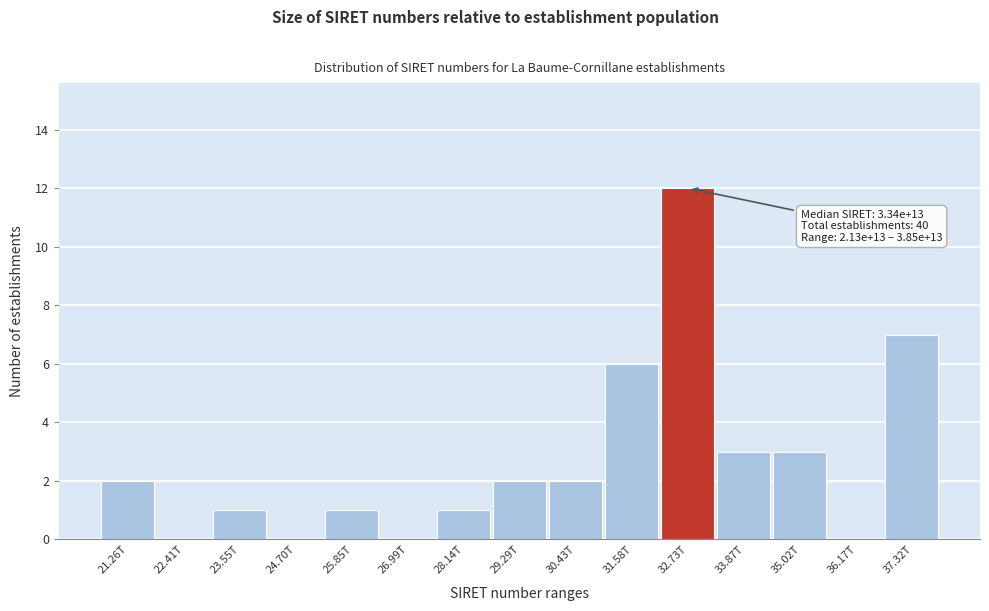

Reading right to left, list all the values displayed in this chart.

37.32T=7	36.17T=0	35.02T=3	33.87T=3	32.73T=12	31.58T=6	30.43T=2	29.29T=2	28.14T=1	26.99T=0	25.85T=1	24.70T=0	23.55T=1	22.41T=0	21.26T=2